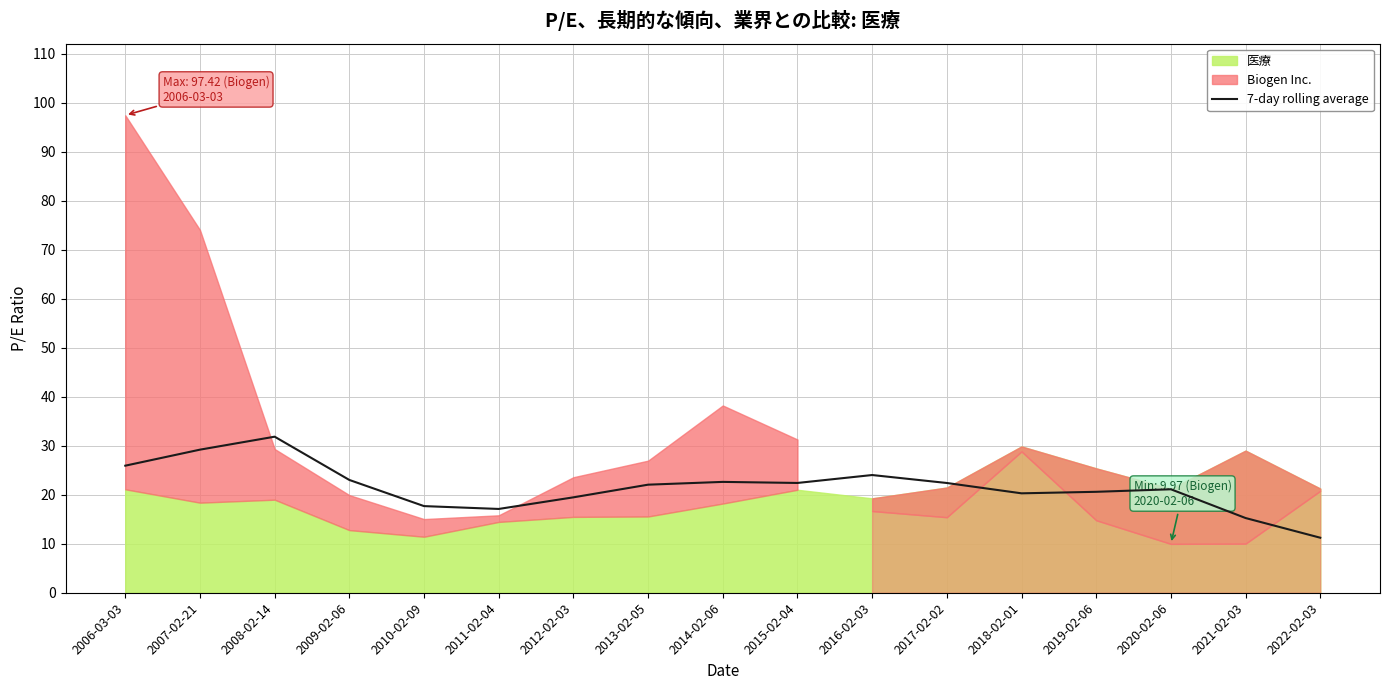

What is the sum of the values at 2018-02-01 and 2017-02-02?

42.7